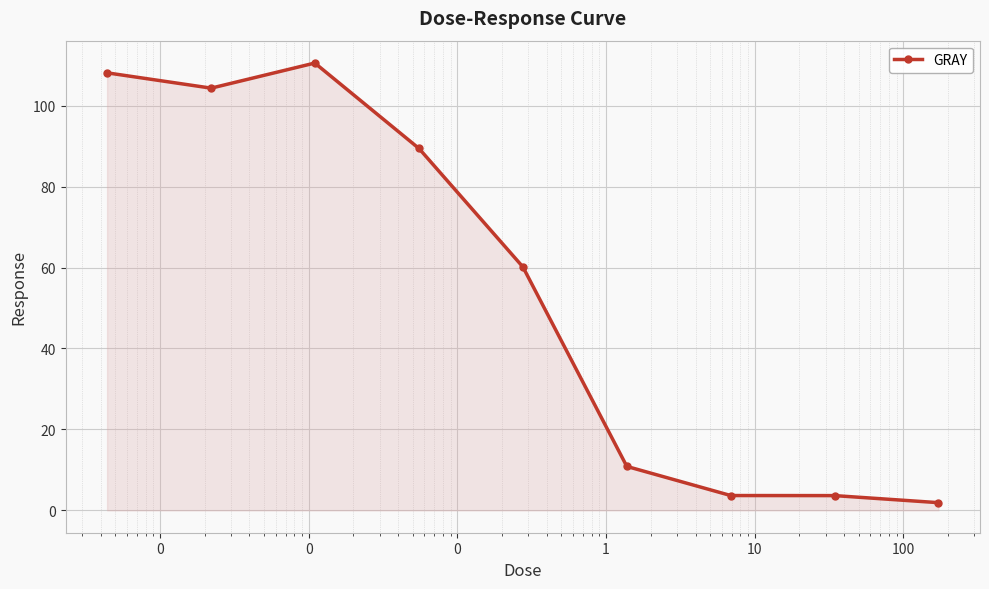

True or false: there are more than 0 points higher than both neighbors.

True